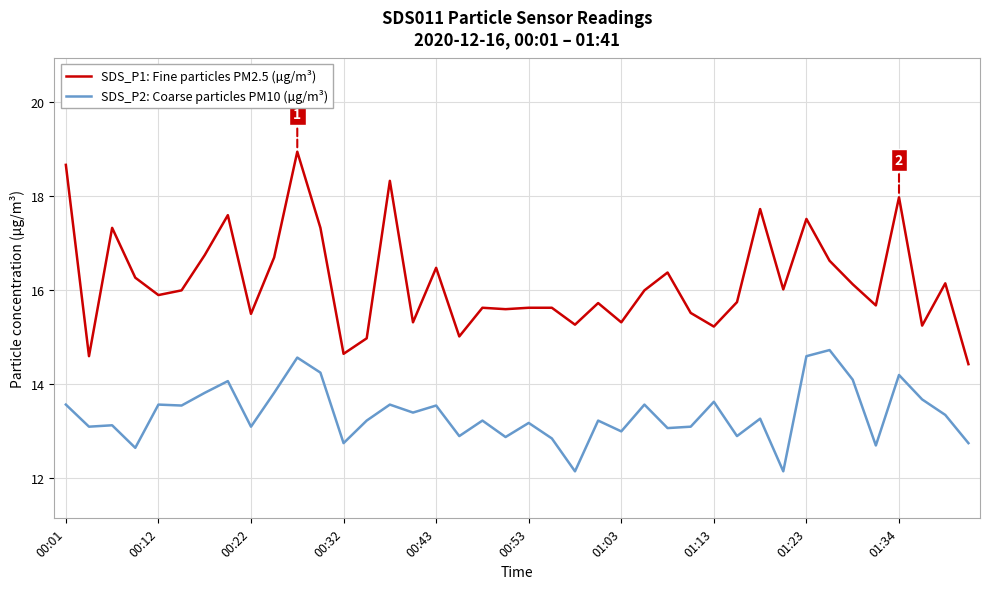

What is the difference between the maximum and minimum values in the SDS_P1: Fine particles PM2.5 (µg/m³) series?

4.5